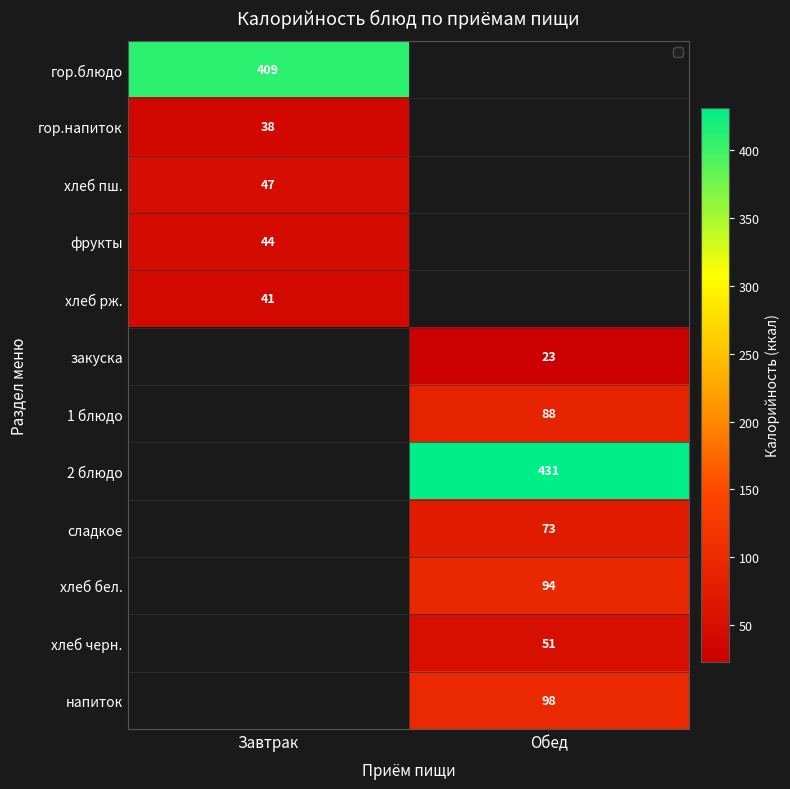

The сладкое series shows 36 at Обед. True or false?

False